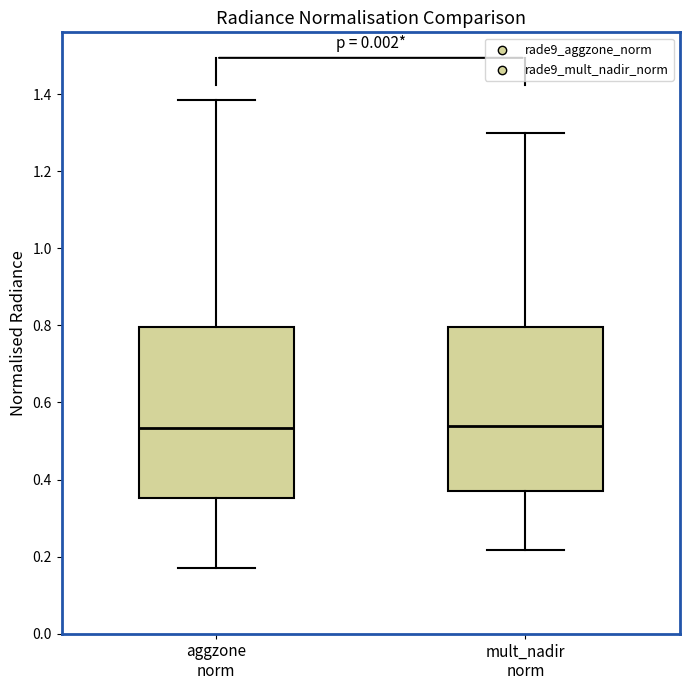

Reading left to right, read every box against the y-axis: the position of its median line, the range the box covers, and the ends of its whiskers. The values are not printed on the chart, so give them approximately, as read against the axis.

aggzone norm: median 0.54, box 0.36 to 0.80, whiskers 0.18 to 1.38
mult_nadir norm: median 0.54, box 0.36 to 0.80, whiskers 0.22 to 1.30